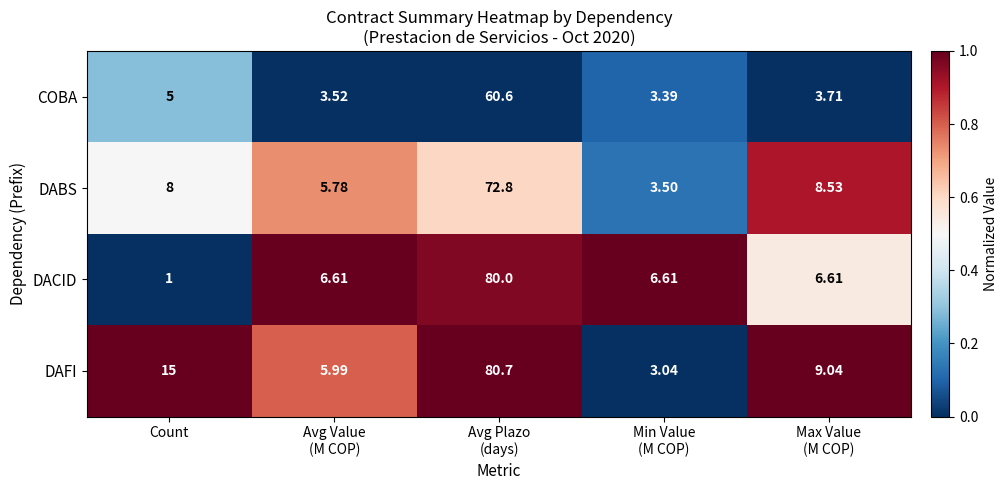

Which label corresponds to the smallest value in the chart?

Count